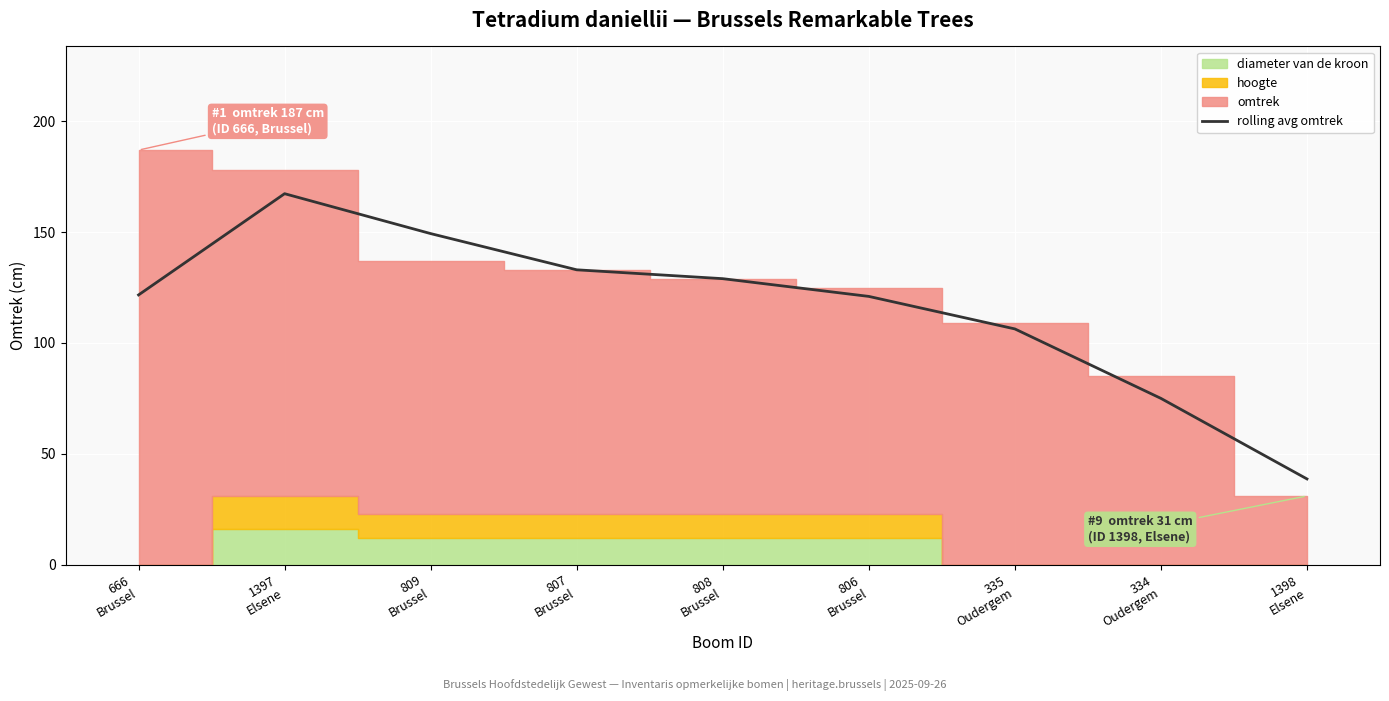

What is the sum of all values?

1041.3